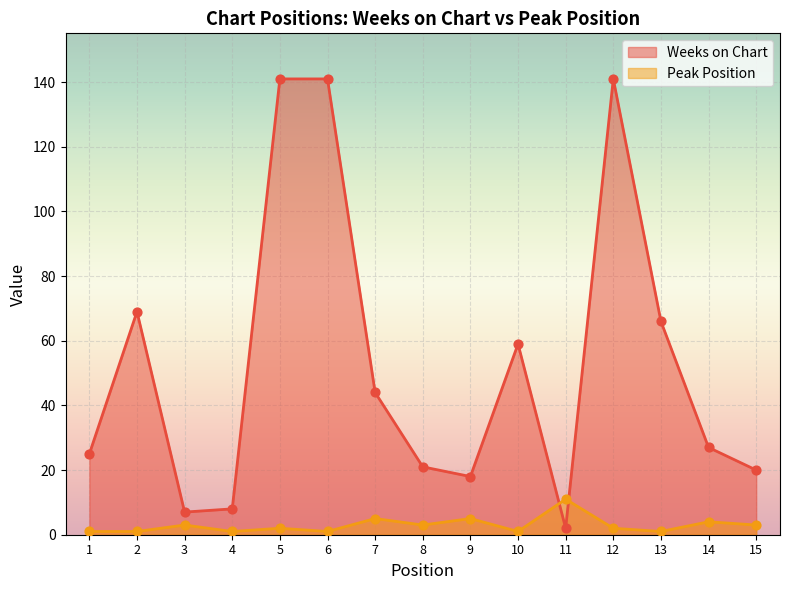

Which series has the largest Y range (max minus min)?

Weeks on Chart